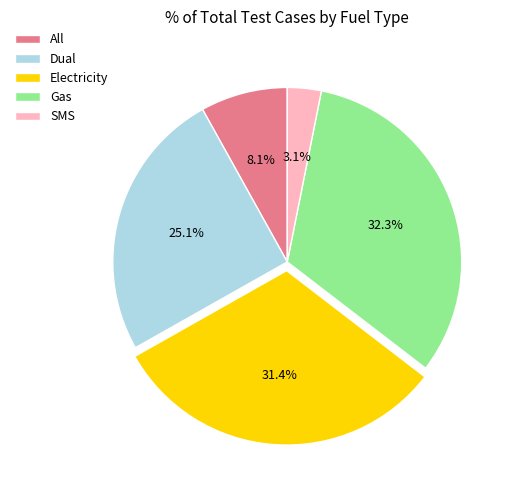

What is the largest slice in the pie chart?

Gas